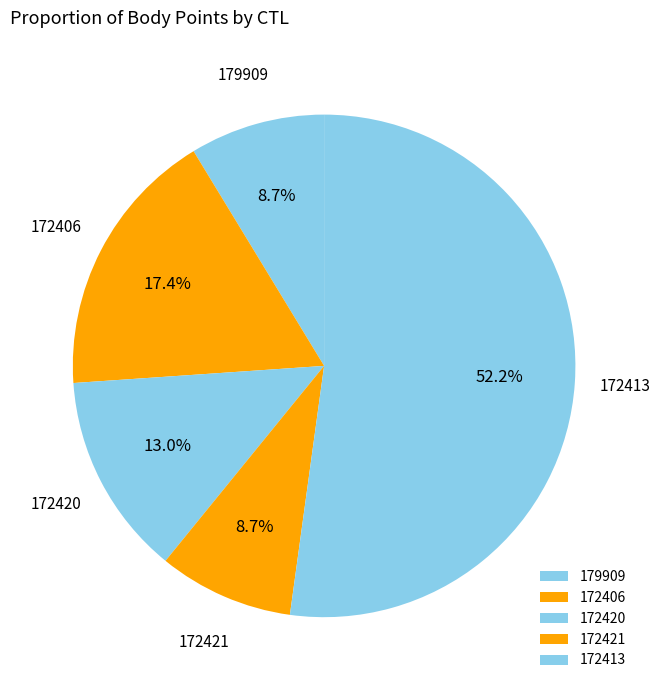

Which has a higher value, 172413 or 179909?

172413